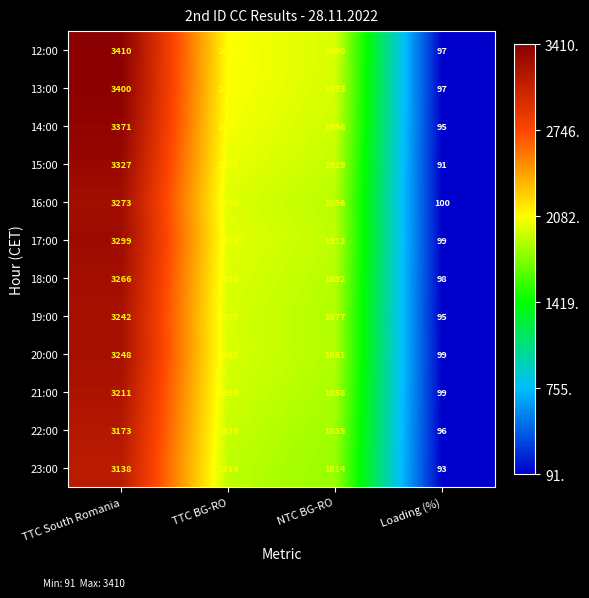

Is it true that 14:00 equals 772 at TTC South Romania?

False